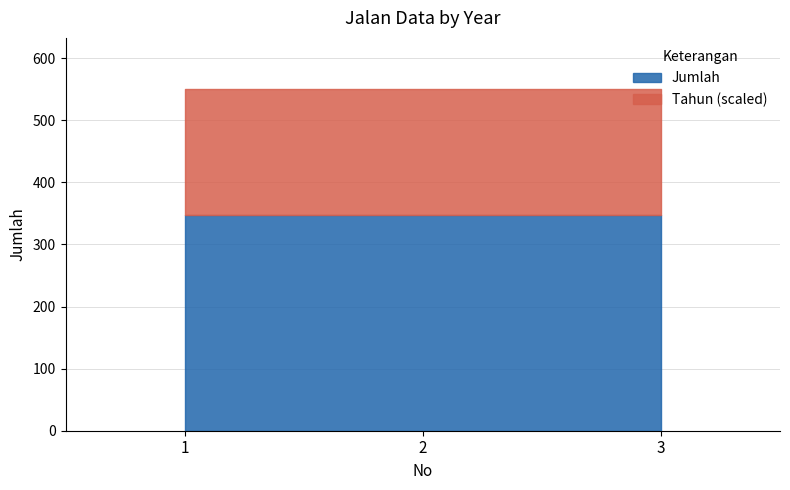

Reading right to left, extract all data points from this chart.

3=550.1	2=550.0	1=549.9